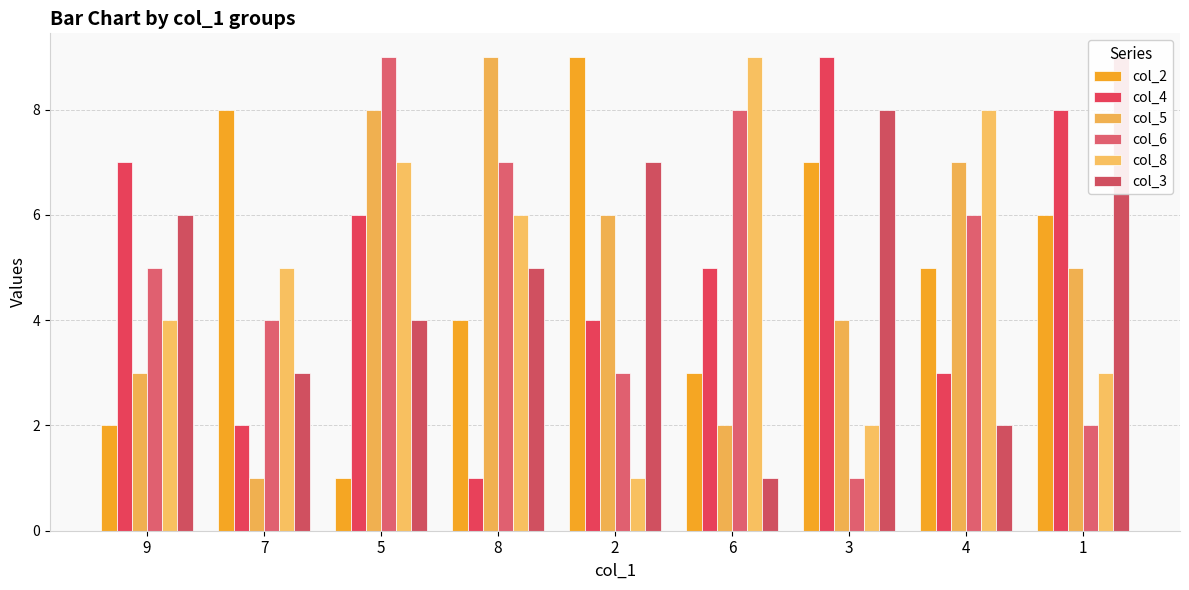

At how many categories does at least one series exceed 4?

9